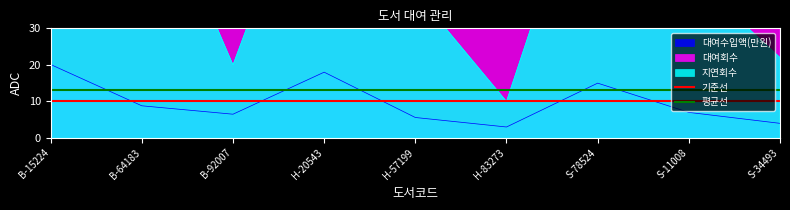

Is it true that 대여수입액(만원) equals 14.3 at B-64183?

False